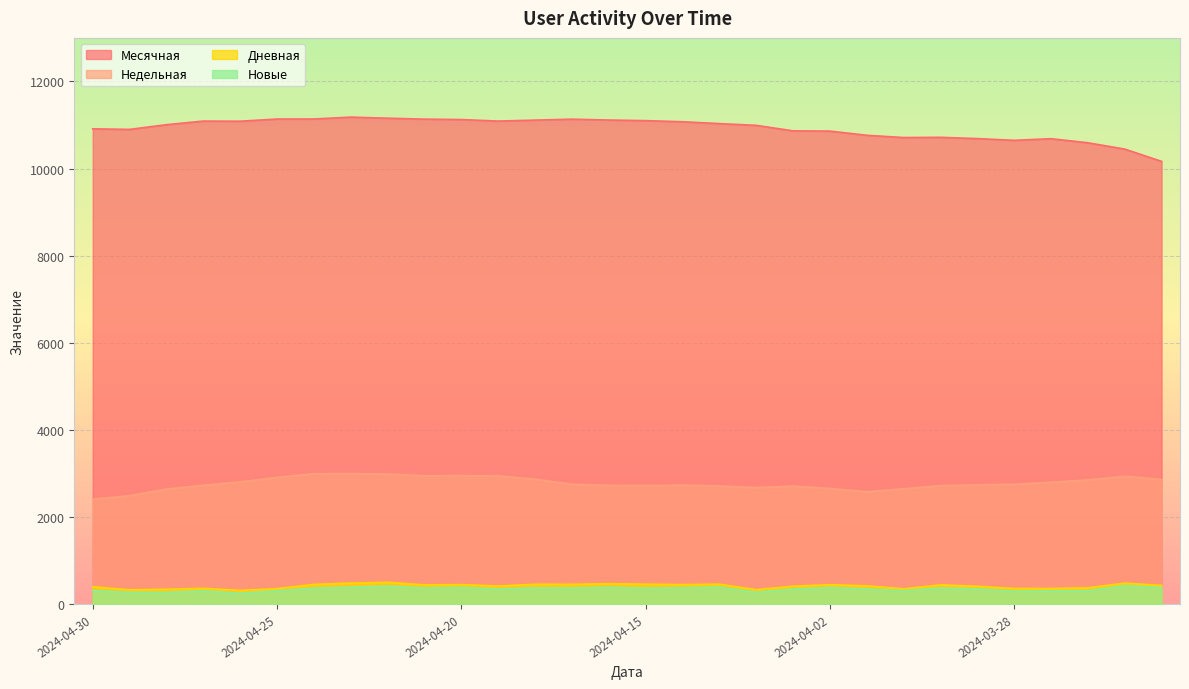

Which series has the widest spread of values?

Месячная